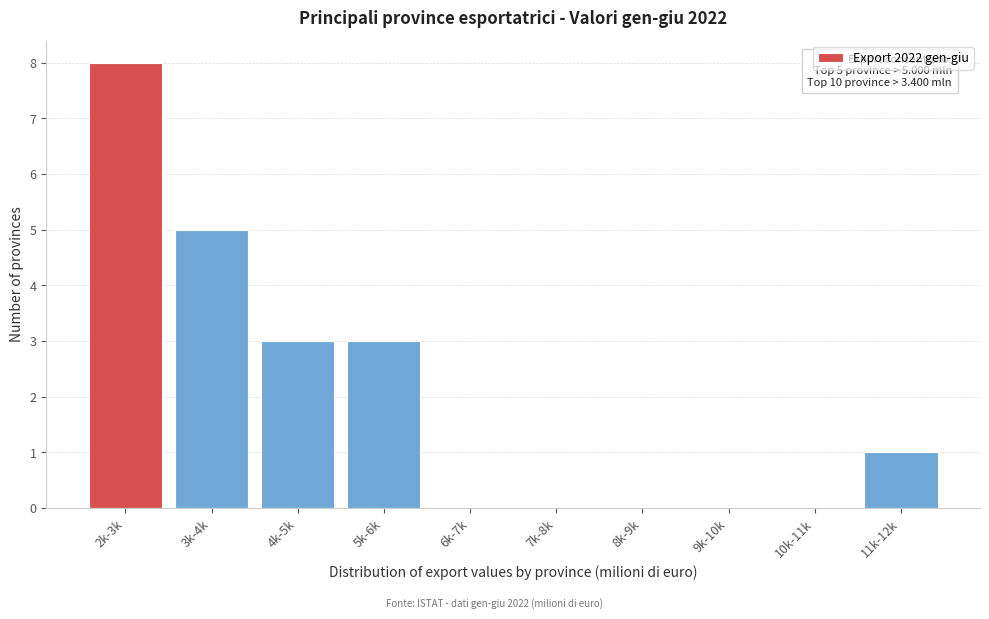

Reading left to right, transcribe all the data shown in this chart.

2k-3k=8	3k-4k=5	4k-5k=3	5k-6k=3	6k-7k=0	7k-8k=0	8k-9k=0	9k-10k=0	10k-11k=0	11k-12k=1